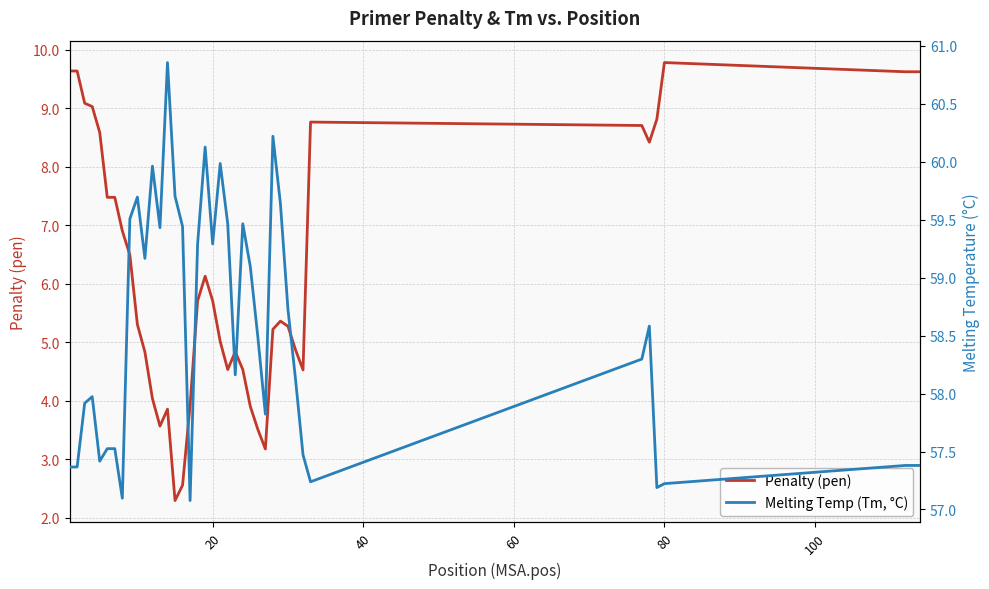

Which series has the largest total across all categories?

Melting Temp (Tm, °C)